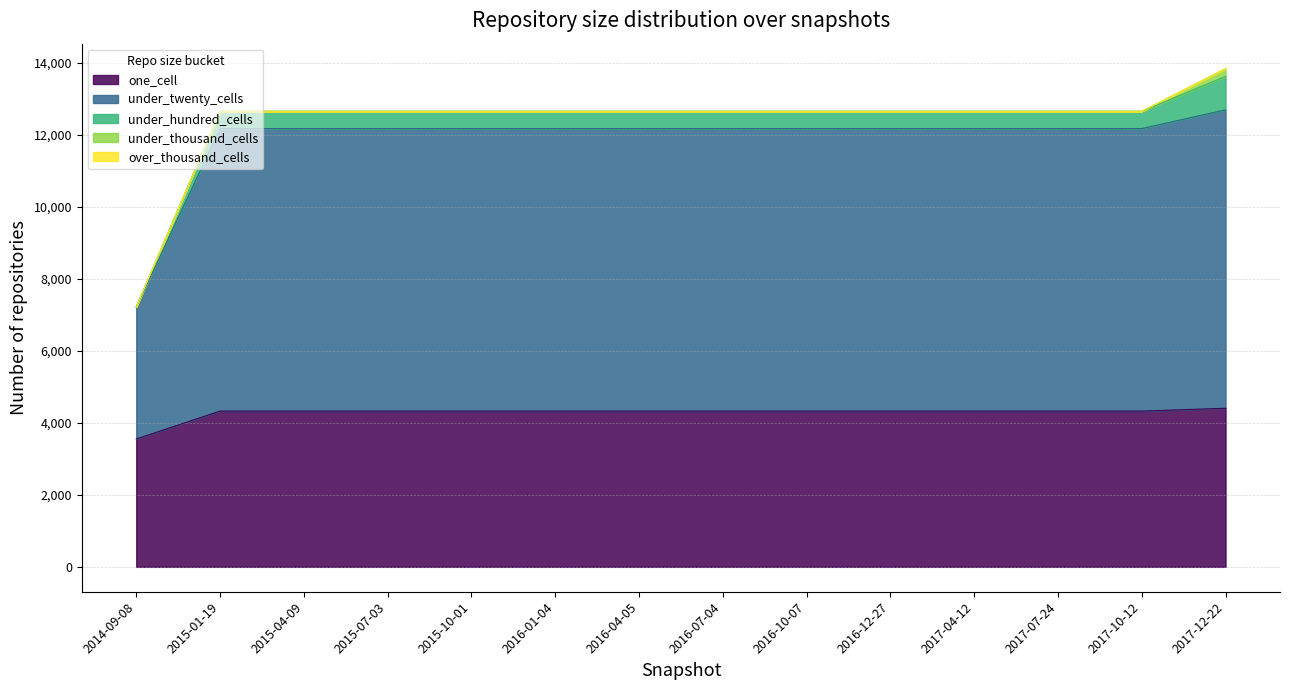

At which category is the sum across all series the highest?

2017-12-22